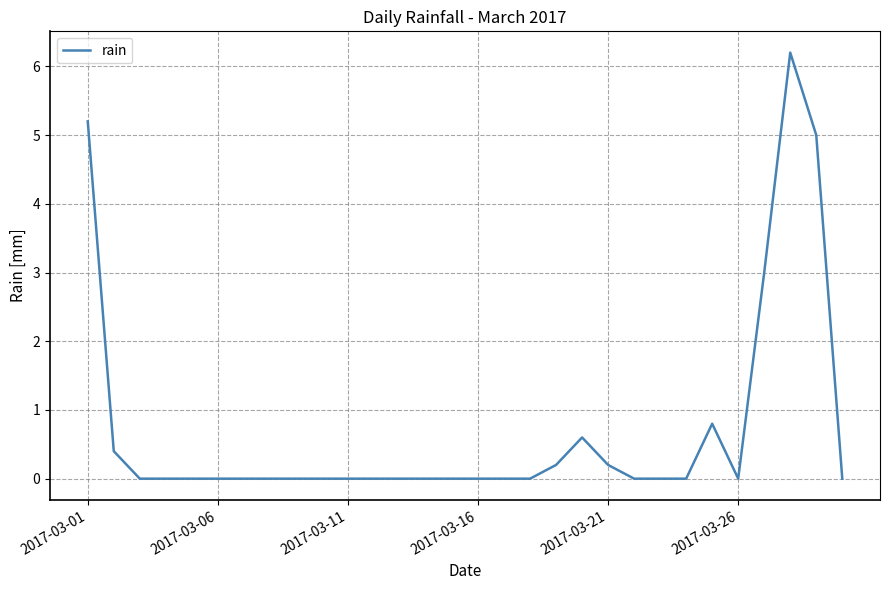

What is the greatest value displayed?

6.2